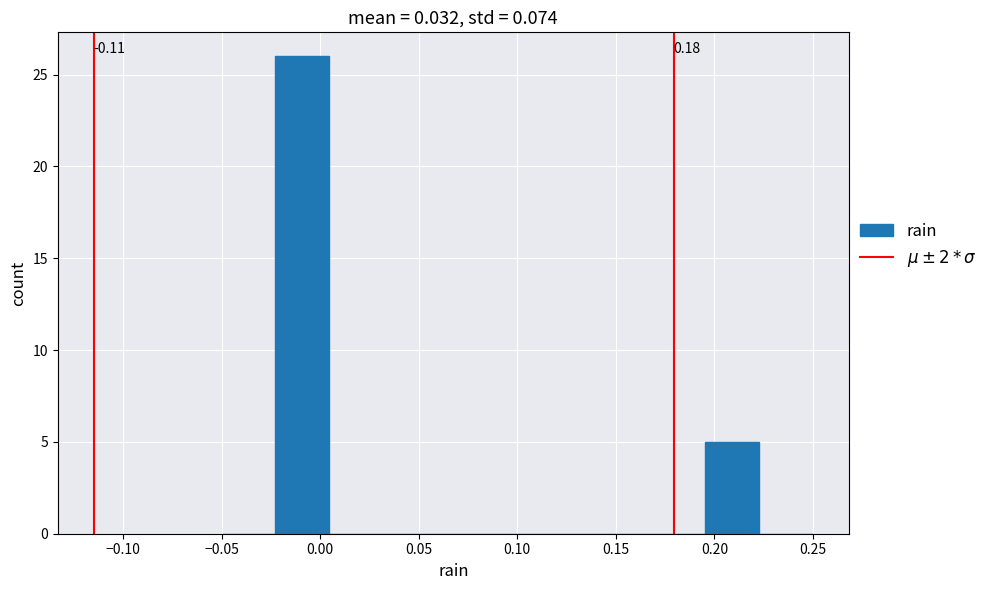

Over which range of the x-axis is the bar tallest?

-0.025 to 0.005